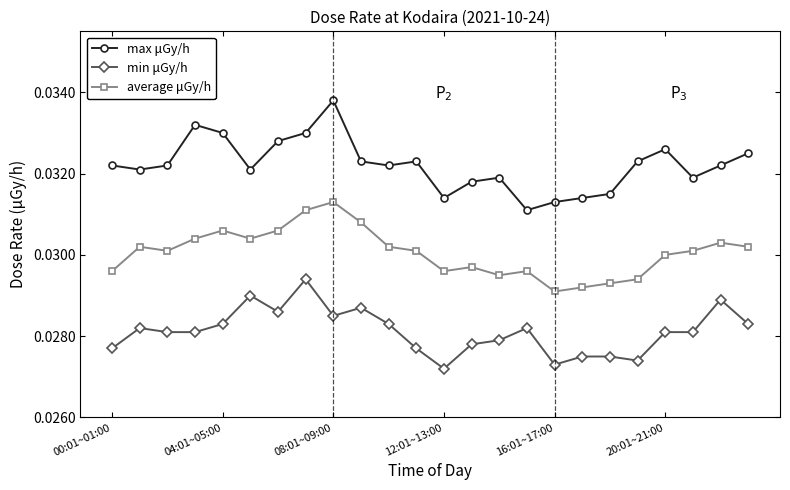

Which series has the largest range (max minus min)?

max μGy/h